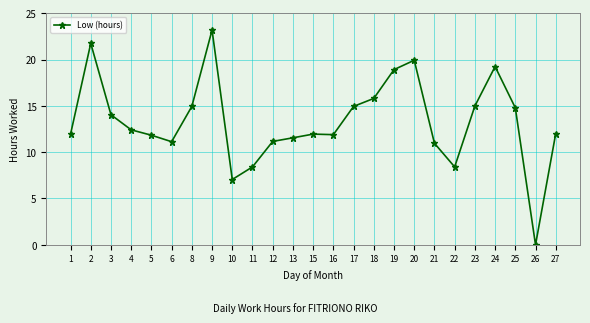

Which label corresponds to the smallest value in the chart?

26